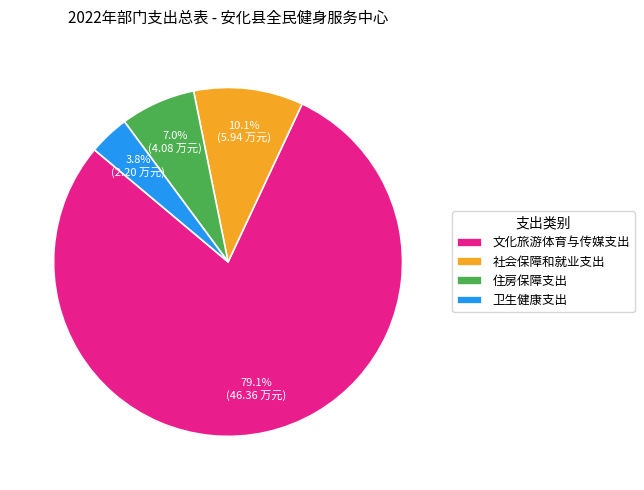

To the nearest percent, what is the combined percentage of 文化旅游体育与传媒支出 and 住房保障支出?

86%